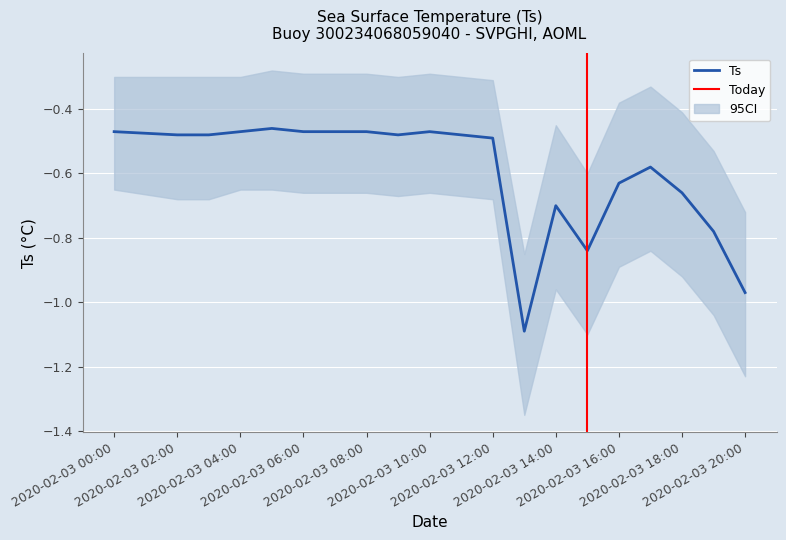

What is the maximum value shown in the chart?

-0.3